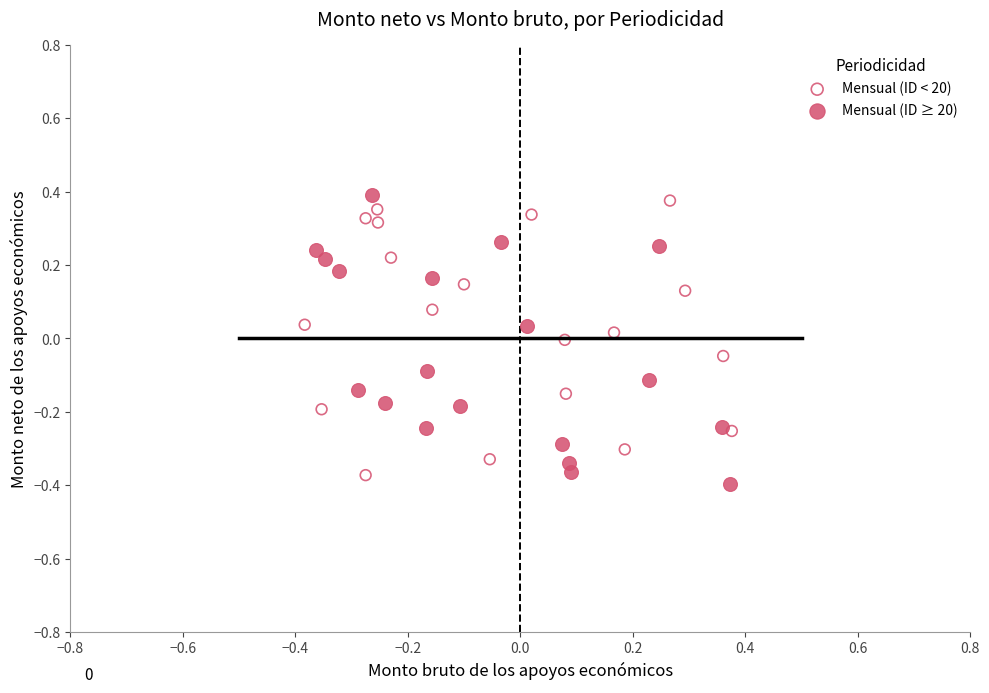

Which series has the largest Y range (max minus min)?

Mensual (ID ≥ 20)